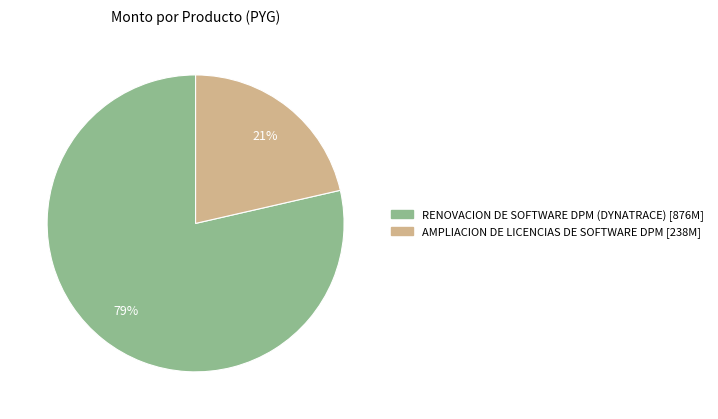

Does any single category account for the majority?

Yes